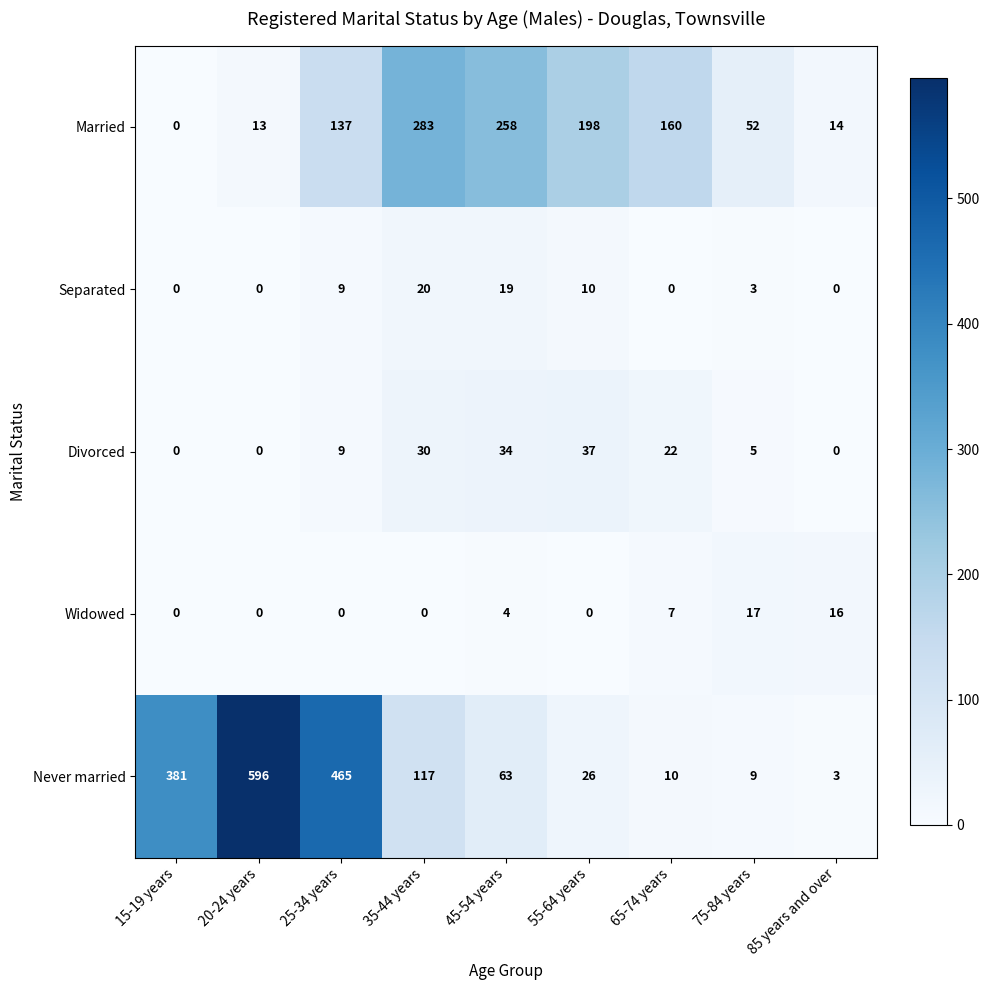

Rank the series at 65-74 years from lowest to highest value.

Separated, Widowed, Never married, Divorced, Married